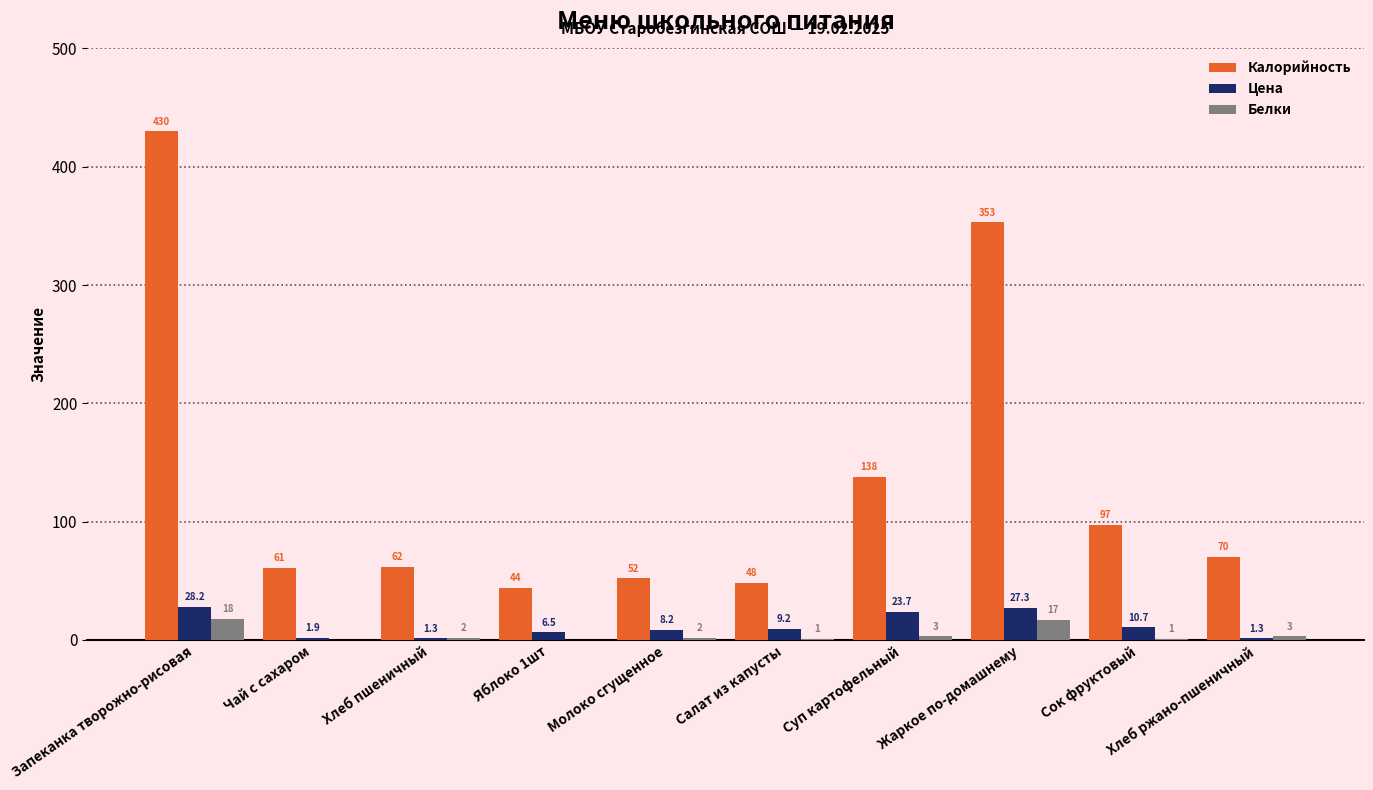

Is it true that Цена equals 49.8 at Запеканка творожно-рисовая?

False